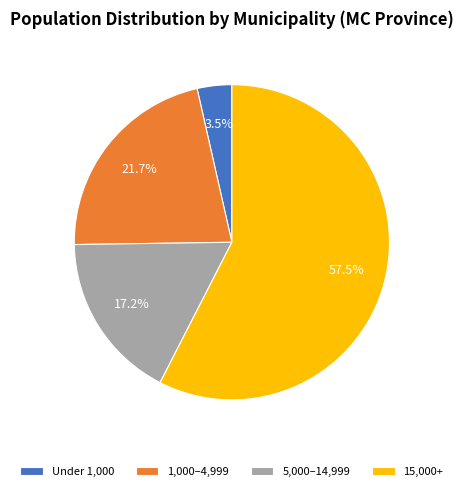

What percentage do 1,000–4,999 and Under 1,000 together represent?

25.2%